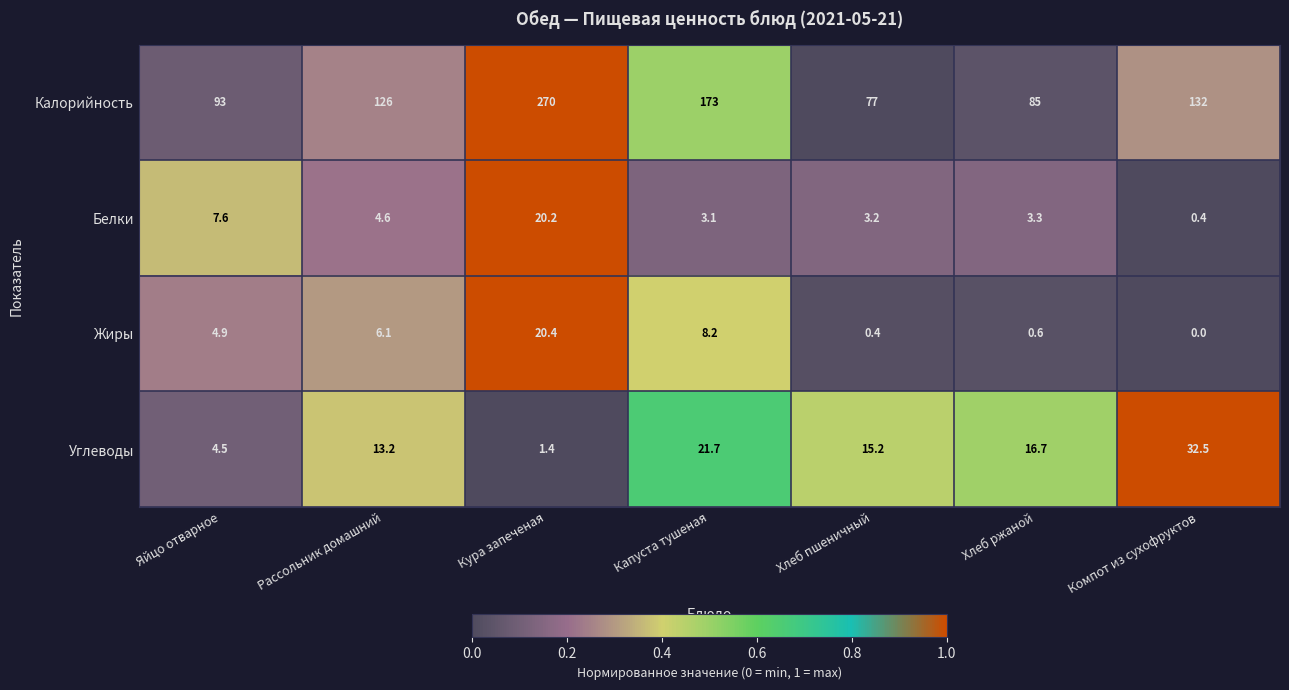

Reading left to right, what are all the values shown in this chart?

Калорийность: Яйцо отварное=93.0	Рассольник домашний=126.0	Кура запеченая=270.0	Капуста тушеная=173.0	Хлеб пшеничный=77.0	Хлеб ржаной=85.0	Компот из сухофруктов=132.0
Белки: Яйцо отварное=7.6	Рассольник домашний=4.6	Кура запеченая=20.2	Капуста тушеная=3.1	Хлеб пшеничный=3.2	Хлеб ржаной=3.3	Компот из сухофруктов=0.4
Жиры: Яйцо отварное=4.9	Рассольник домашний=6.1	Кура запеченая=20.4	Капуста тушеная=8.2	Хлеб пшеничный=0.4	Хлеб ржаной=0.6	Компот из сухофруктов=0.0
Углеводы: Яйцо отварное=4.5	Рассольник домашний=13.2	Кура запеченая=1.4	Капуста тушеная=21.7	Хлеб пшеничный=15.2	Хлеб ржаной=16.7	Компот из сухофруктов=32.5